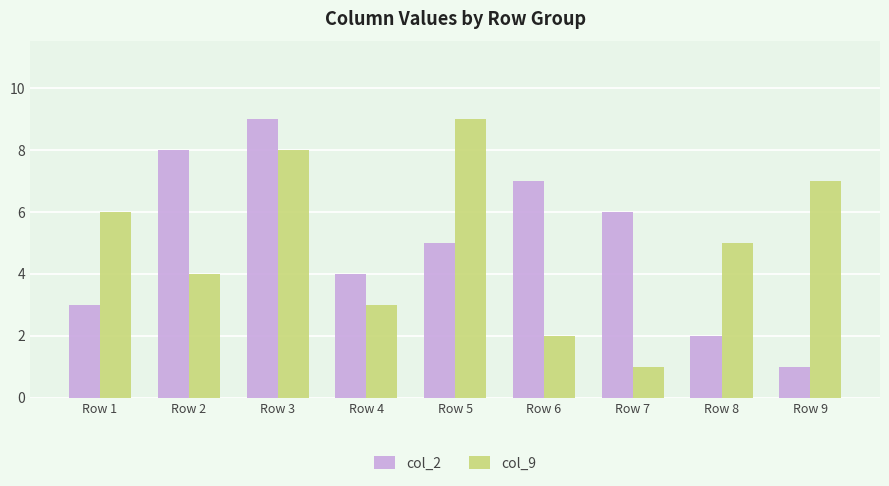

Is it true that col_2 equals 10 at Row 6?

False